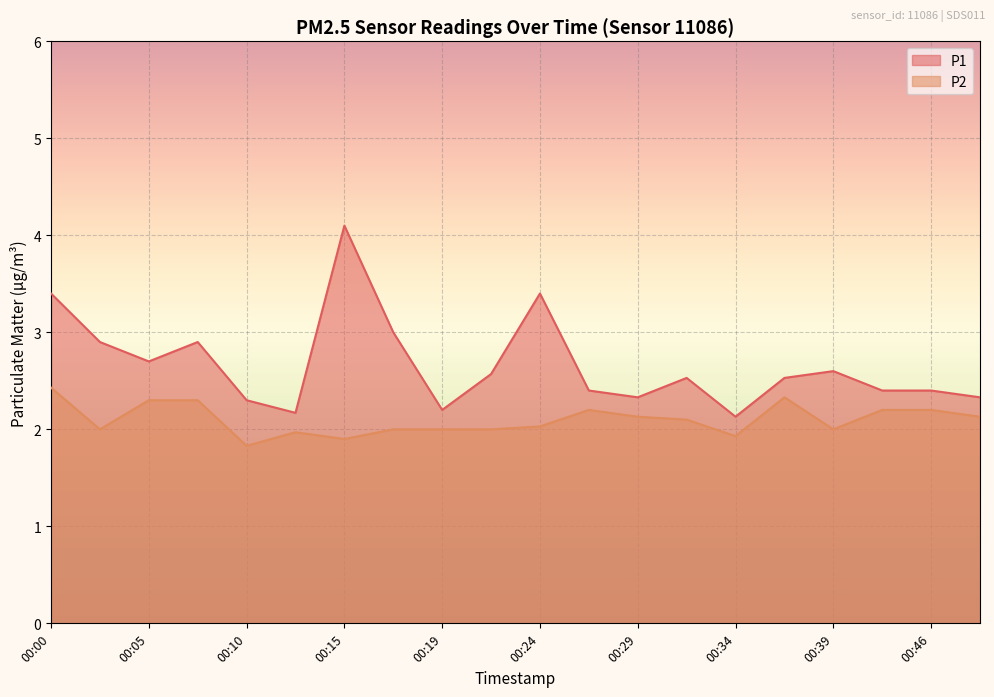

True or false: P2 has more than 1 points higher than both neighbors.

True